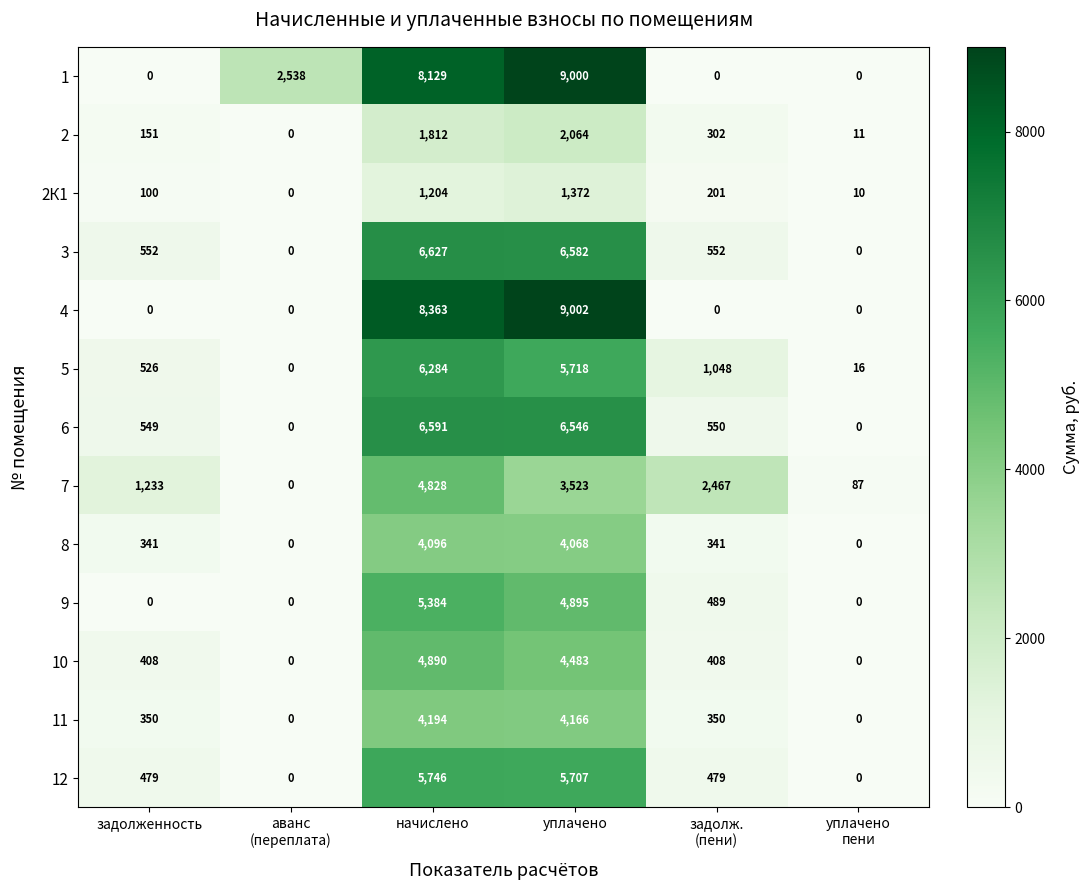

Rank the series by their maximum value, from highest to lowest.

4, 1, 3, 6, 5, 12, 9, 10, 7, 11, 8, 2, 2К1